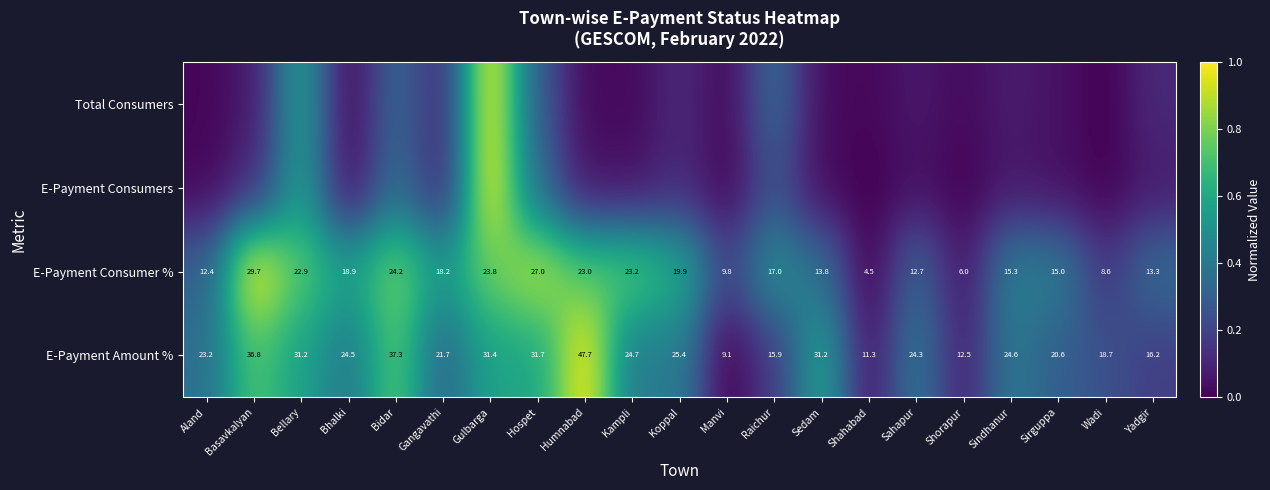

At how many categories does at least one series exceed 0?

21